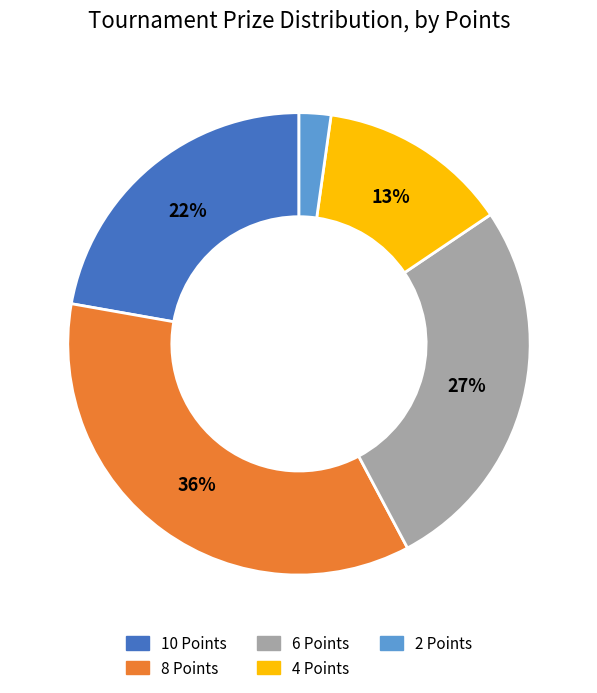

Combined, do 4 Points and 2 Points account for over 50%?

No